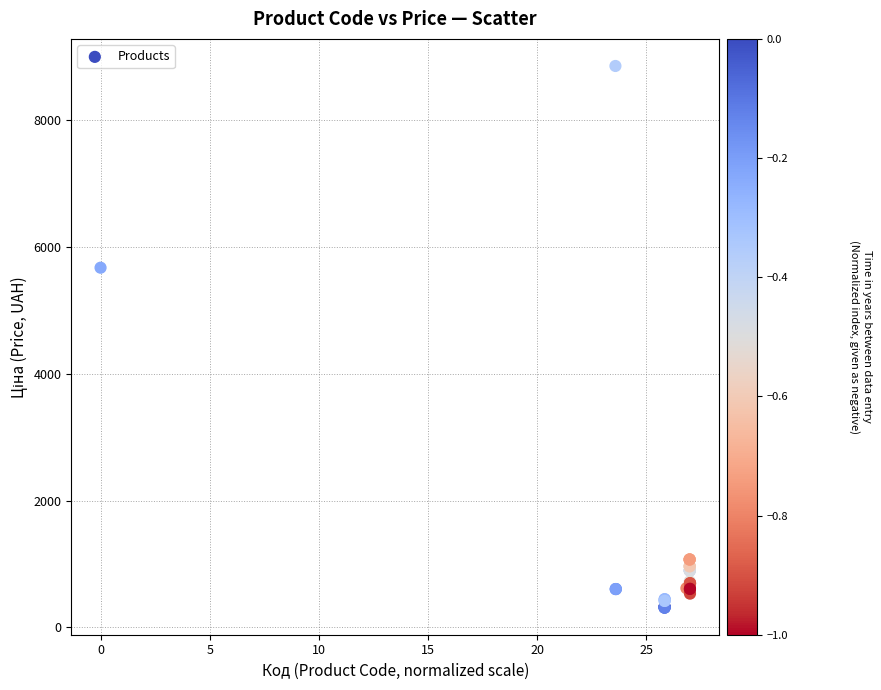

What Y value in the scatter plot is closest to 4583?

5673.8